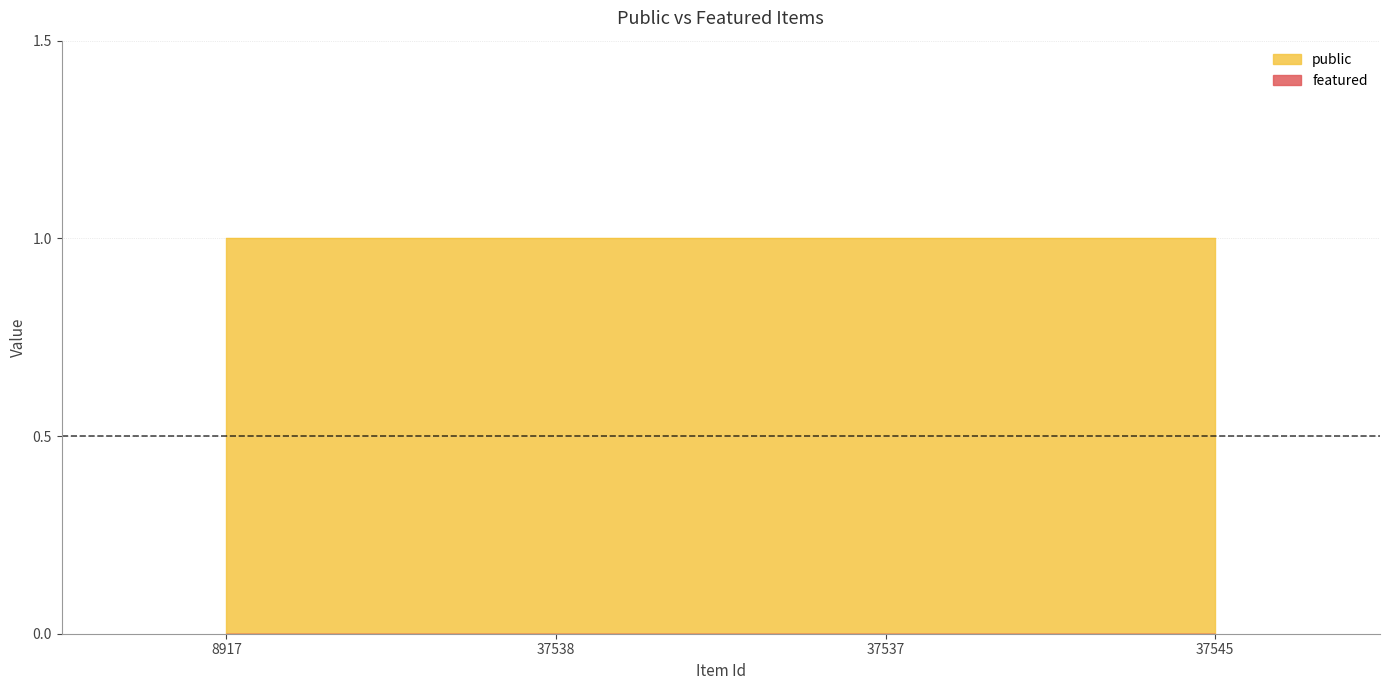

True or false: featured has more than 0 points higher than both neighbors.

False